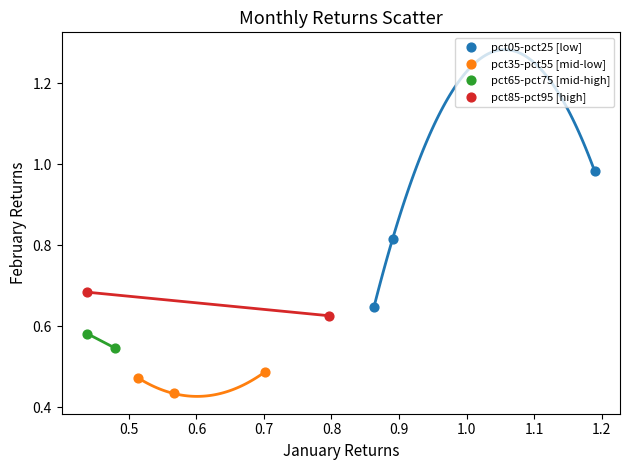

Which series has the widest spread of Y values?

pct05-pct25 [low]